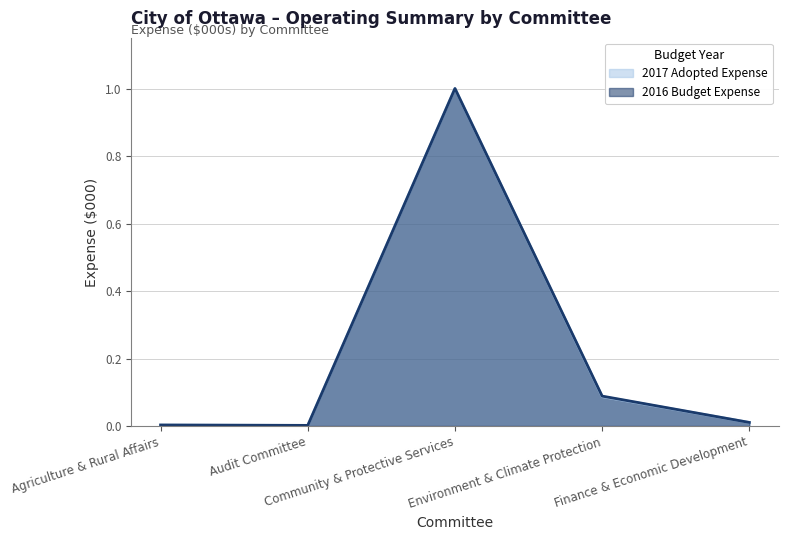

What are all the series names shown in the legend?

2017 Adopted Expense, 2016 Budget Expense